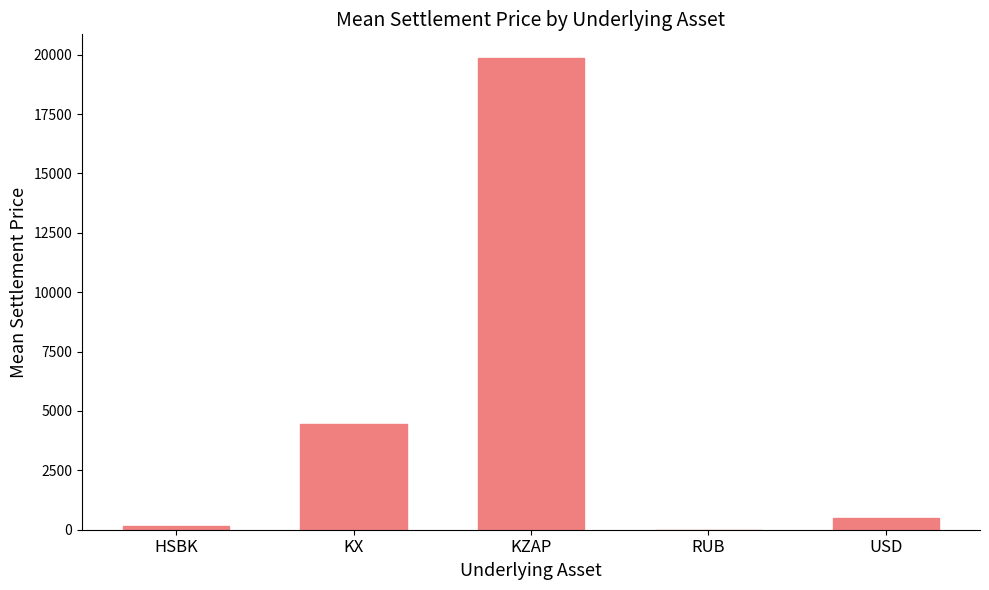

What is the change in value from KZAP to USD?

-19385.6